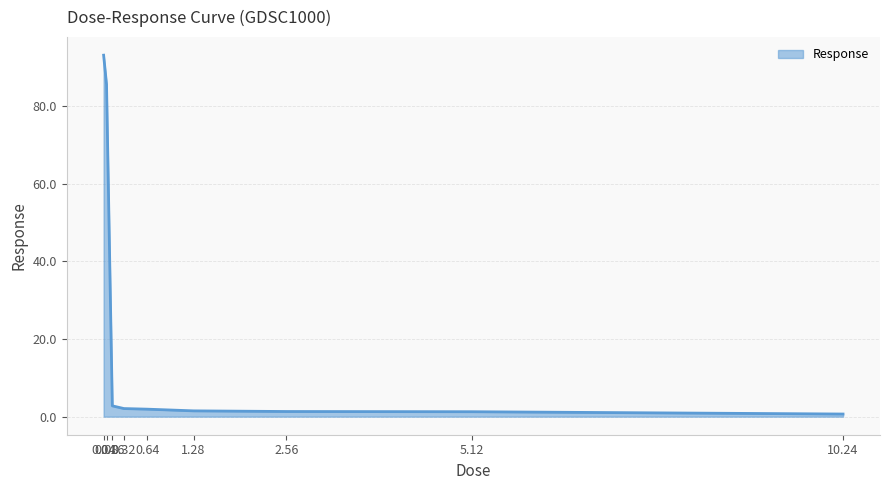

What is the maximum value shown in the chart?

93.1